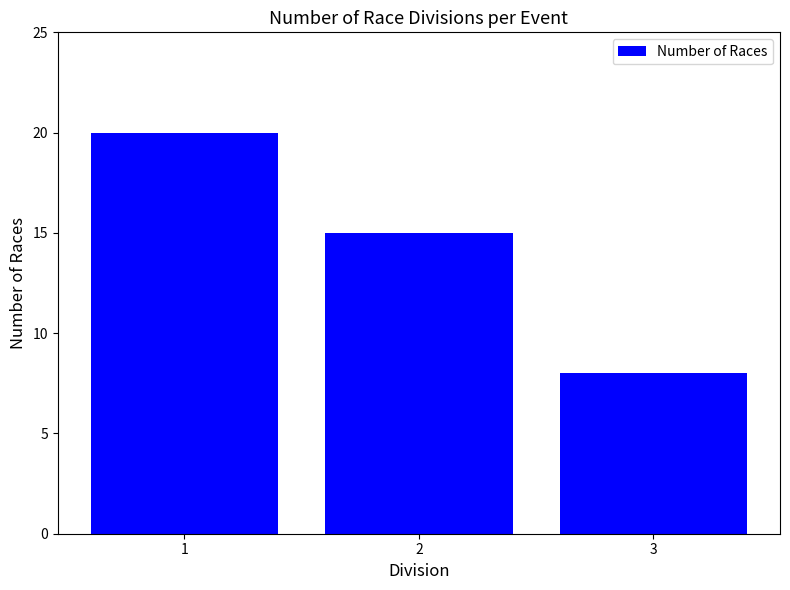

Are the bars grouped side by side (vs. stacked)?

No